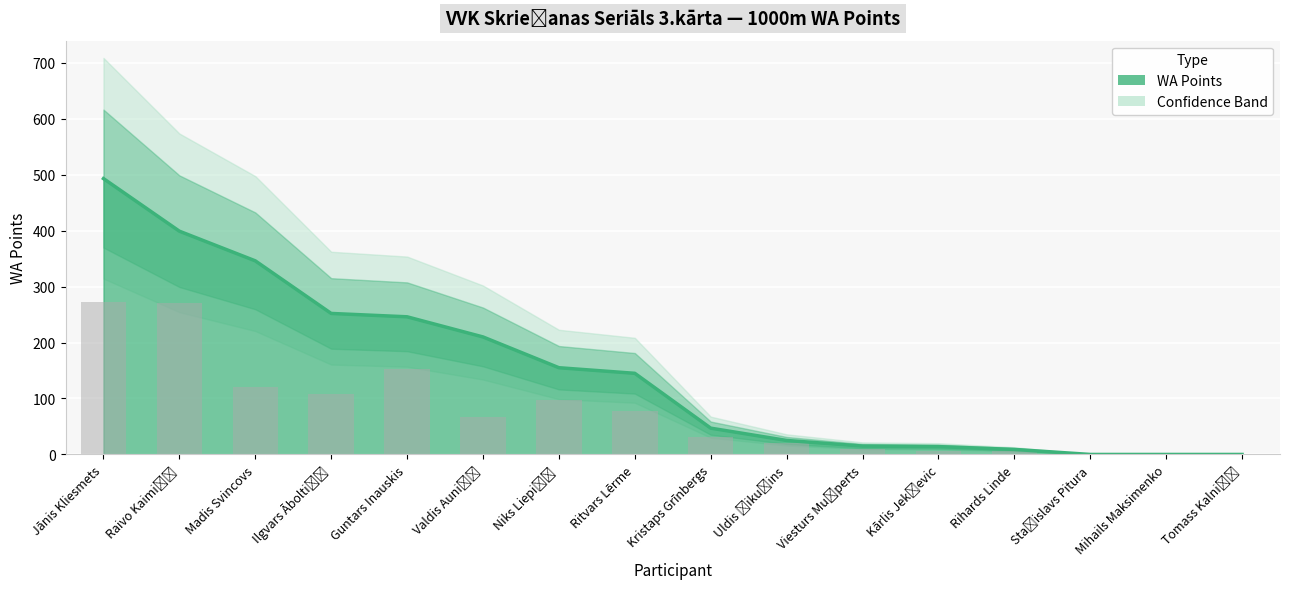

The chart shows a value of 211 at Ritvars Lērme. True or false?

False